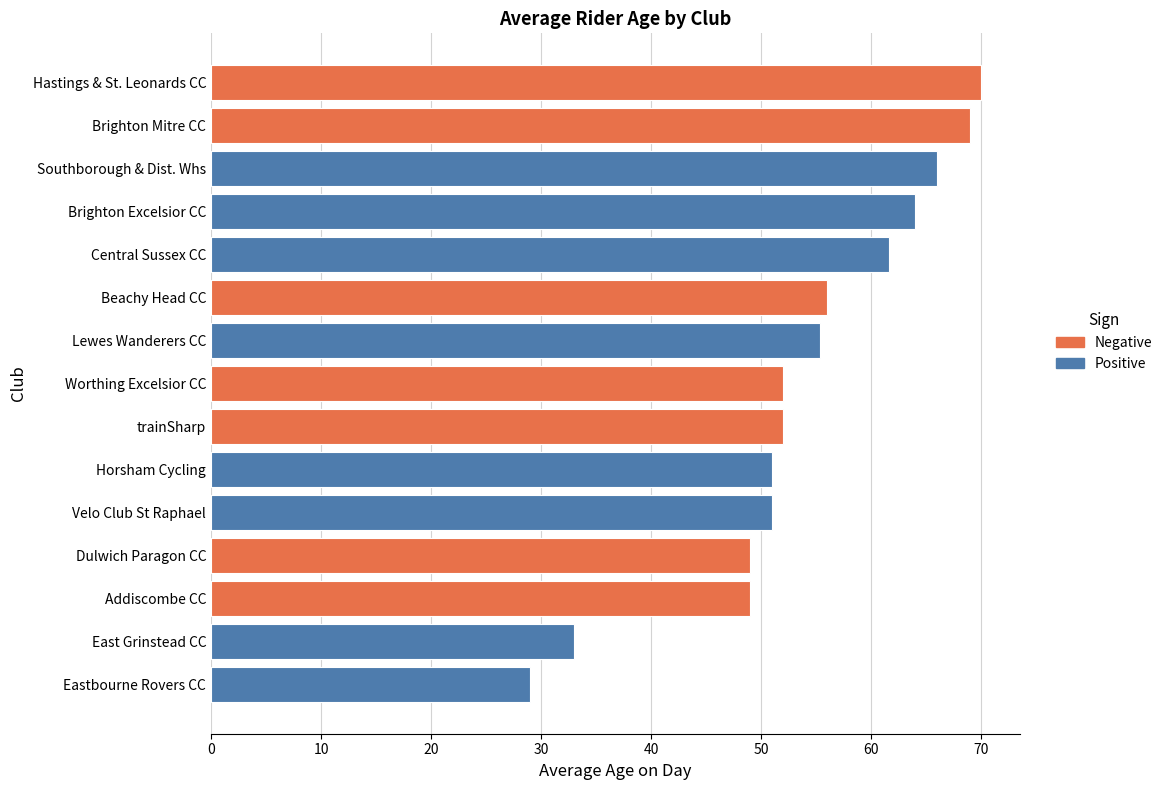

What is the difference between the maximum and second lowest values?

37.0